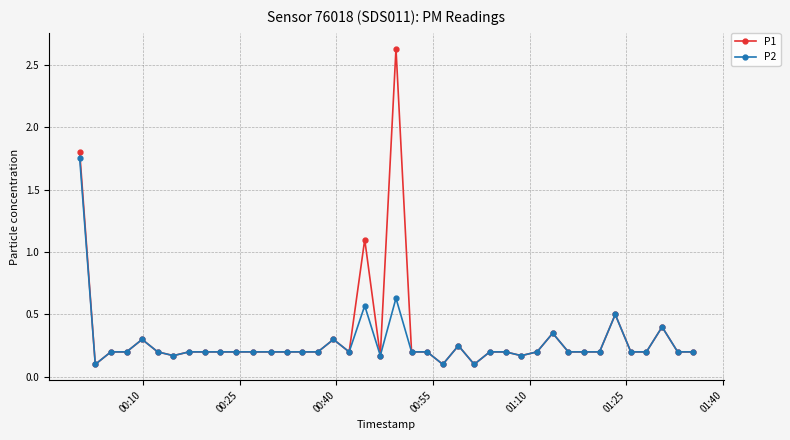

Does the chart display data point markers on the line(s)?

Yes